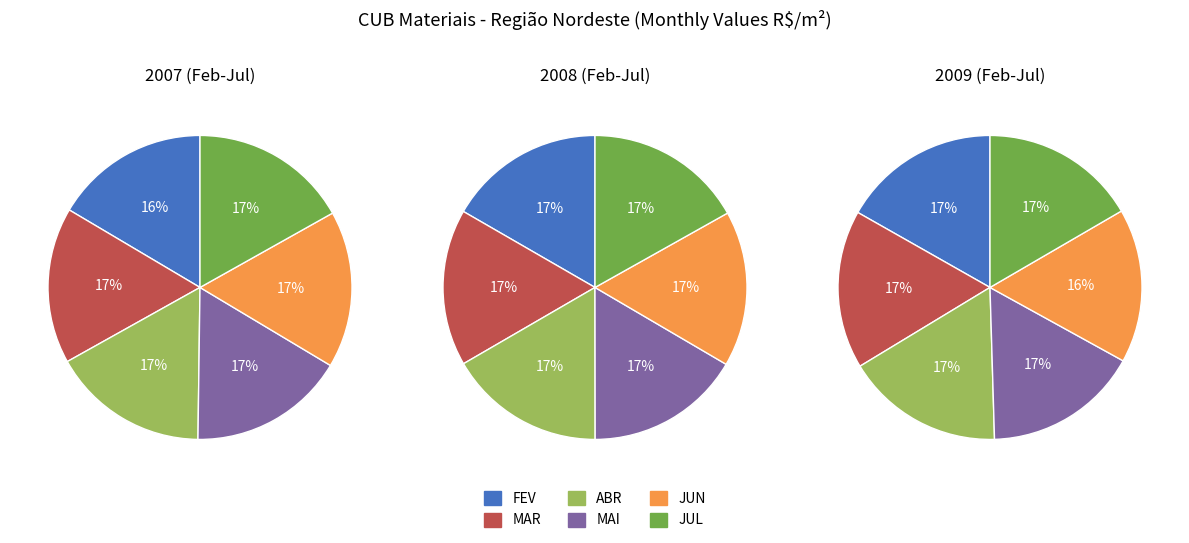

Count the number of slices in the pie.

6